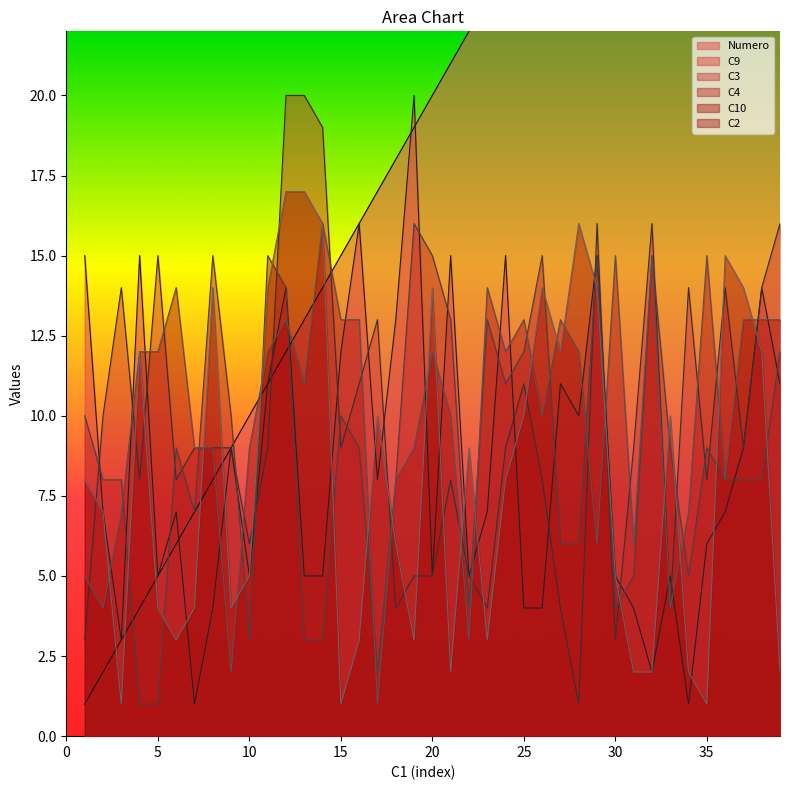

At which category does C4 reach its first local peak?

6